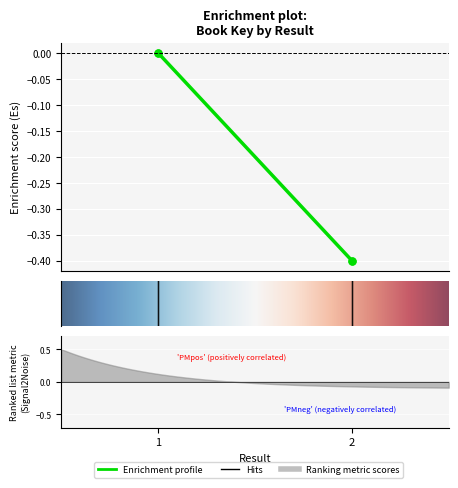

What is the smallest value displayed?

-0.4